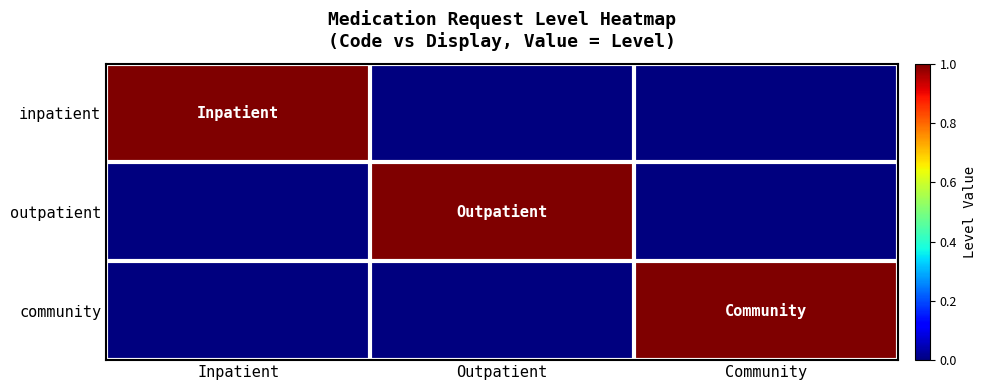

Which series has the largest total across all categories?

inpatient